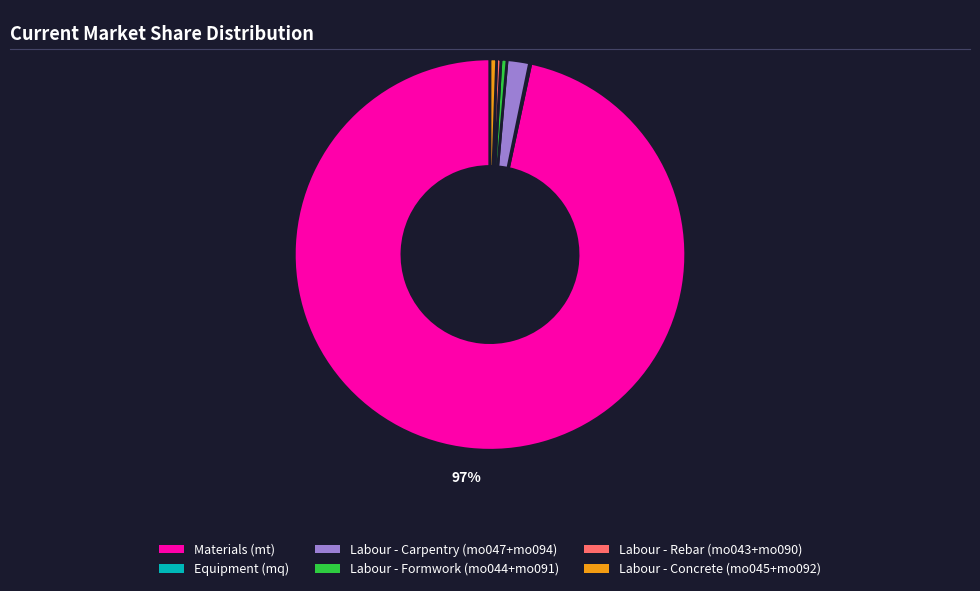

To the nearest percent, what is the difference between the largest and smallest slice percentages?

97%